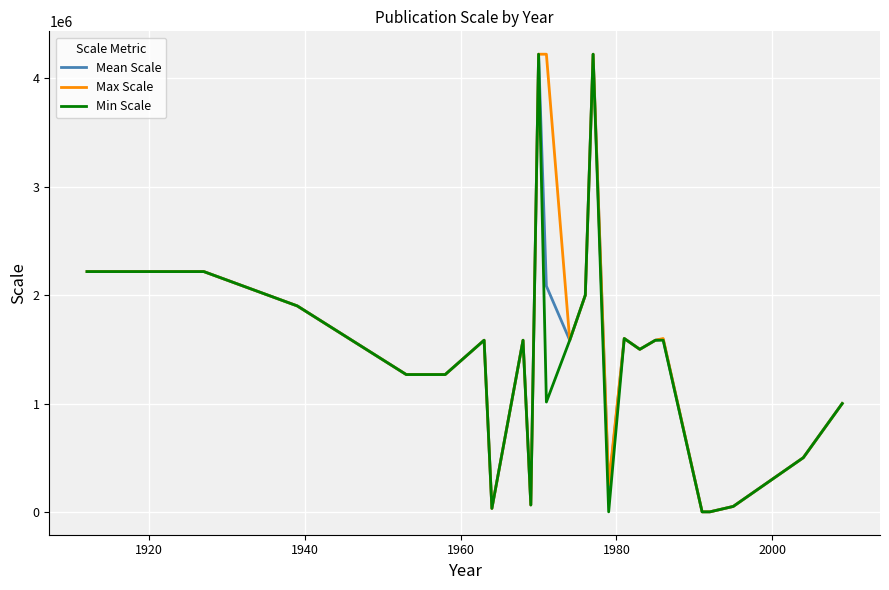

What is the sum of all Mean Scale values?

35556765.7